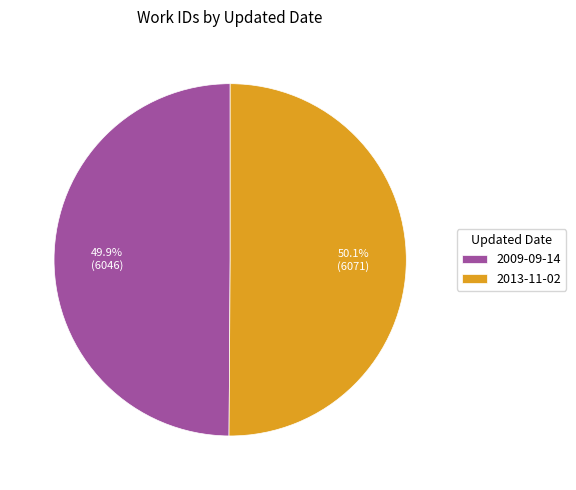

Is there a majority slice in this chart?

Yes